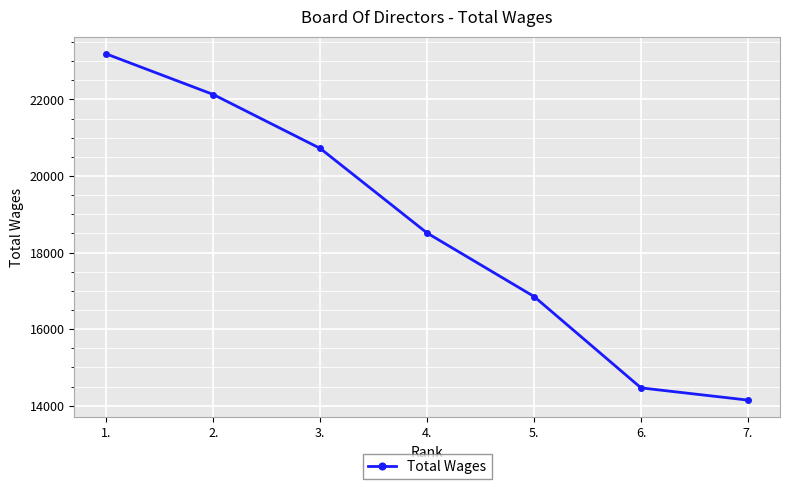

True or false: the data shows 5375 at 6..

False